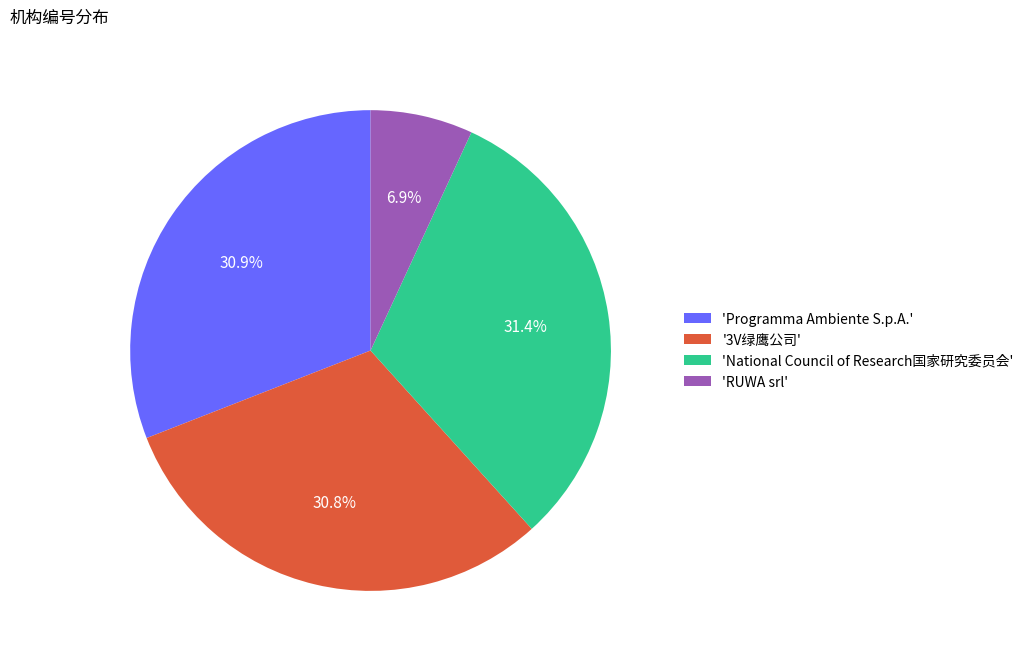

Is there a majority slice in this chart?

No